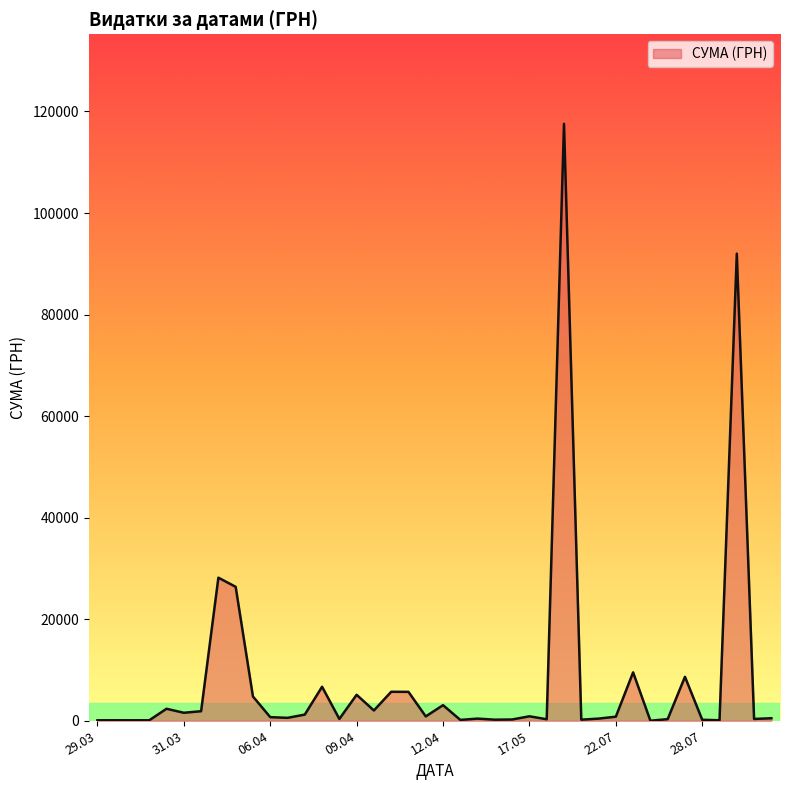

What is the difference between the maximum and minimum values?

117557.6